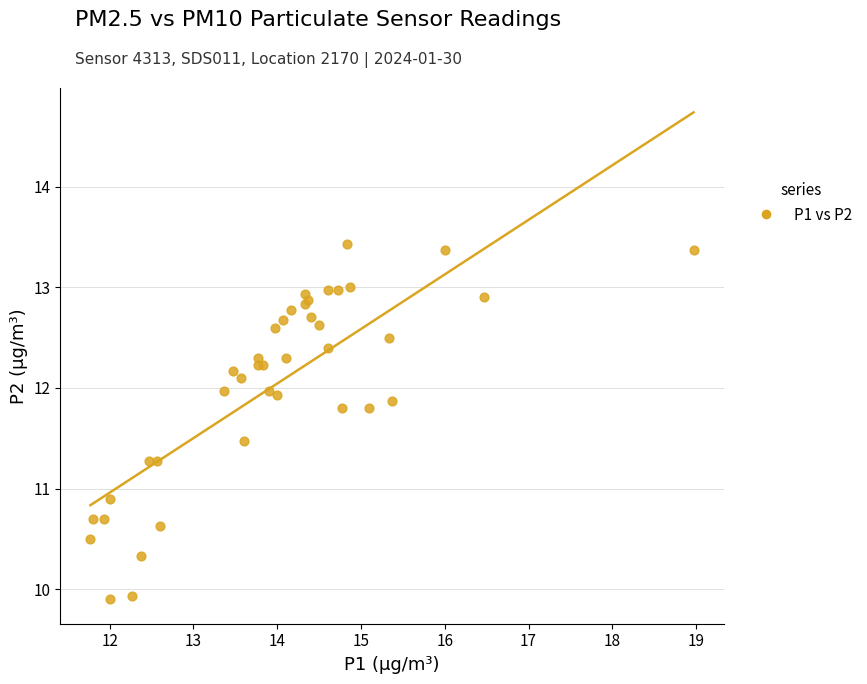

What Y value in the scatter plot is closest to 11?

10.9